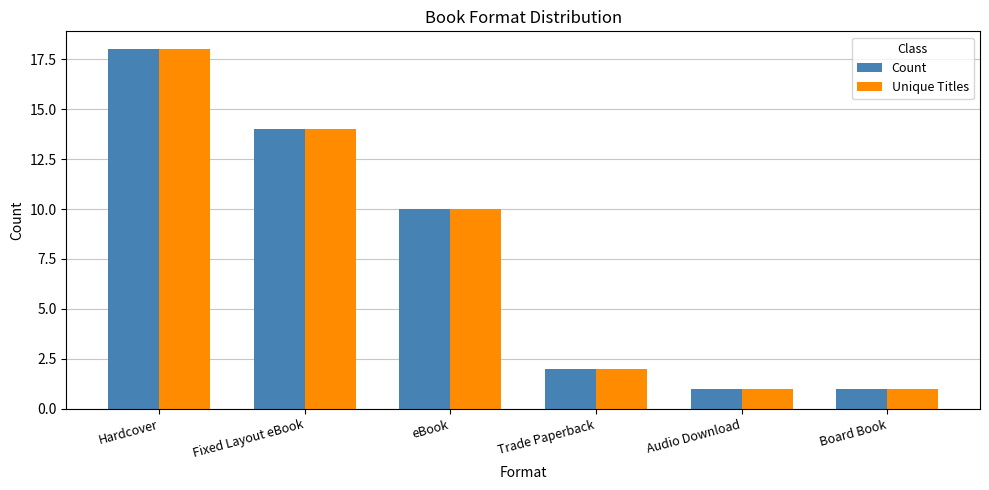

What is the sum of all Unique Titles values?

46